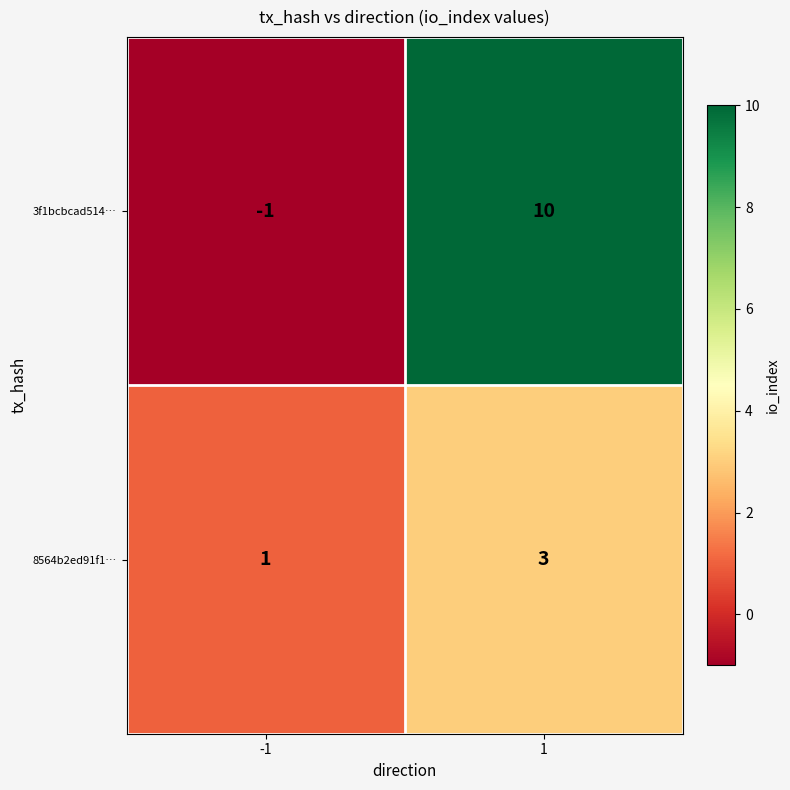

The value of 3f1bcbcad514… at -1 is -2. True or false?

False